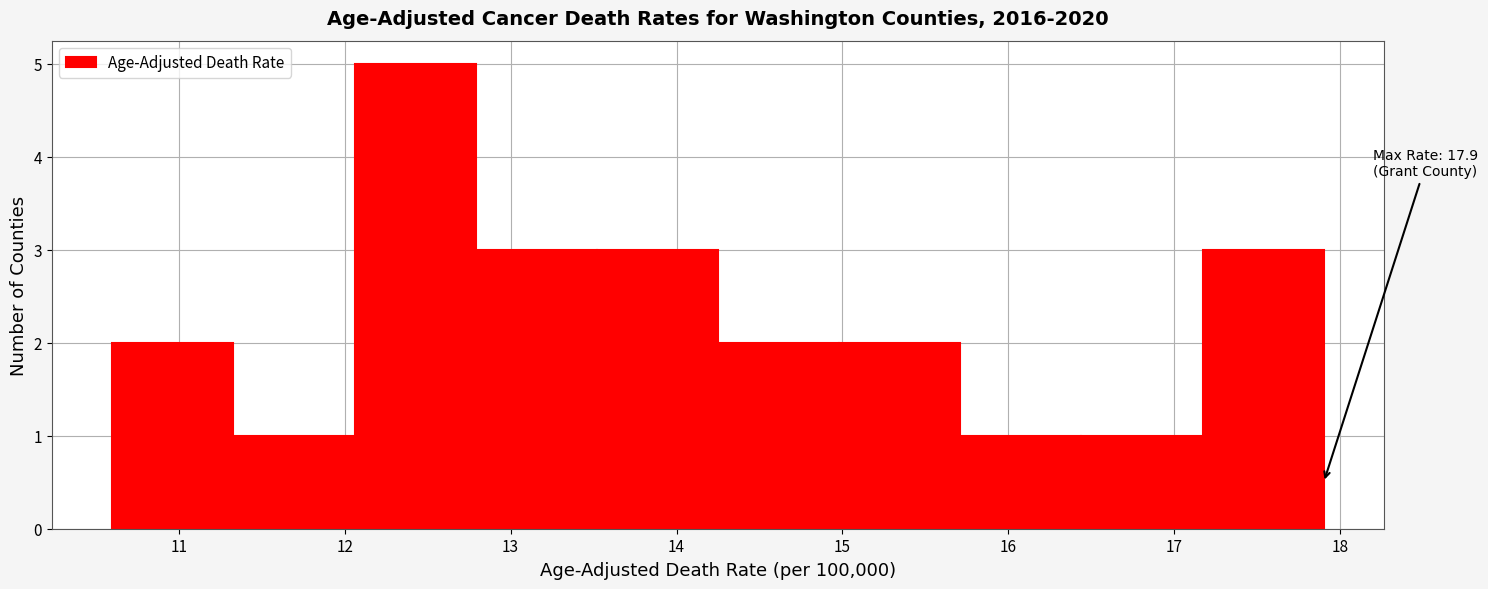

Which range on the x-axis has the tallest bar?

12.06 to 12.79